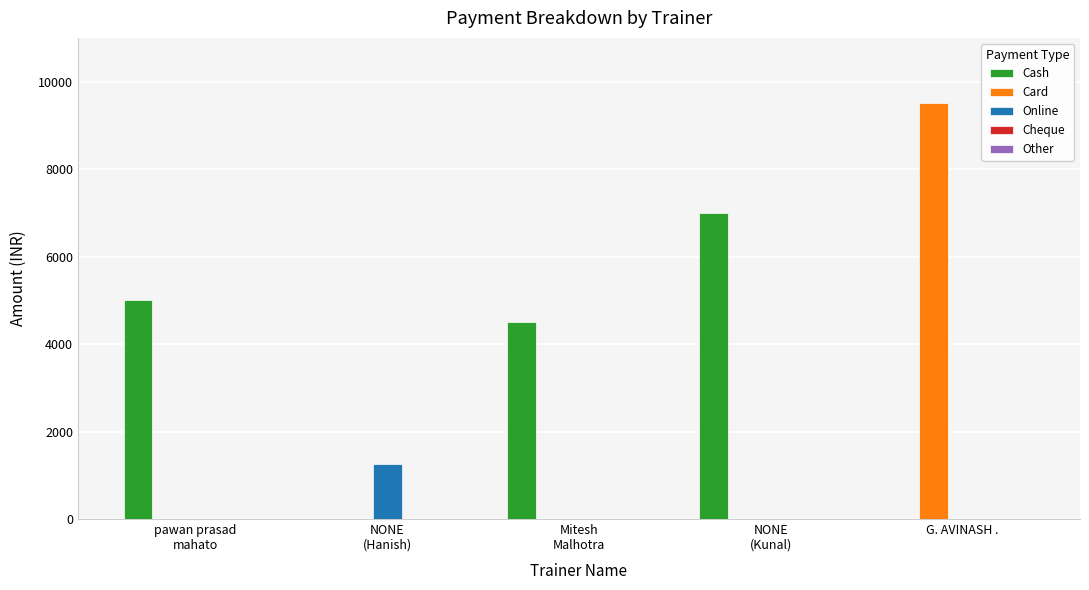

What is the difference between the Cash values at NONE
(Hanish) and Mitesh
Malhotra?

4500